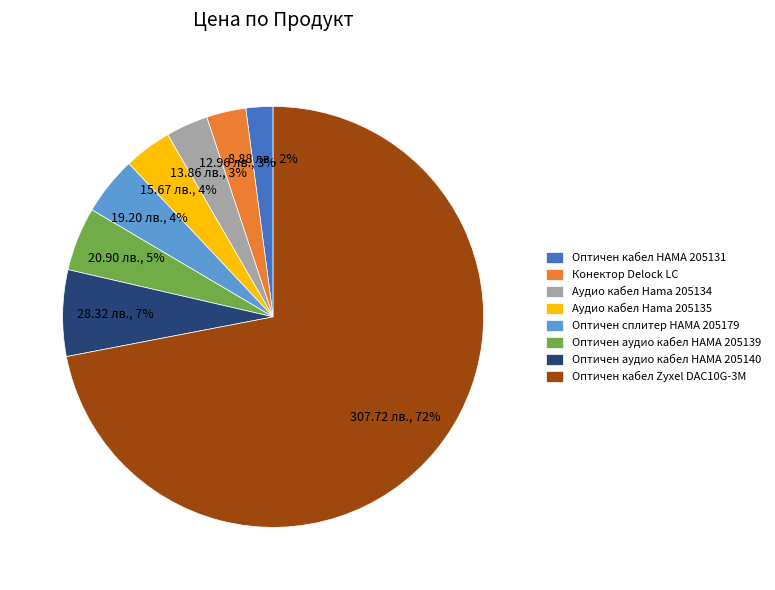

True or false: Оптичен аудио кабел HAMA 205140 accounts for 7% of the total.

True